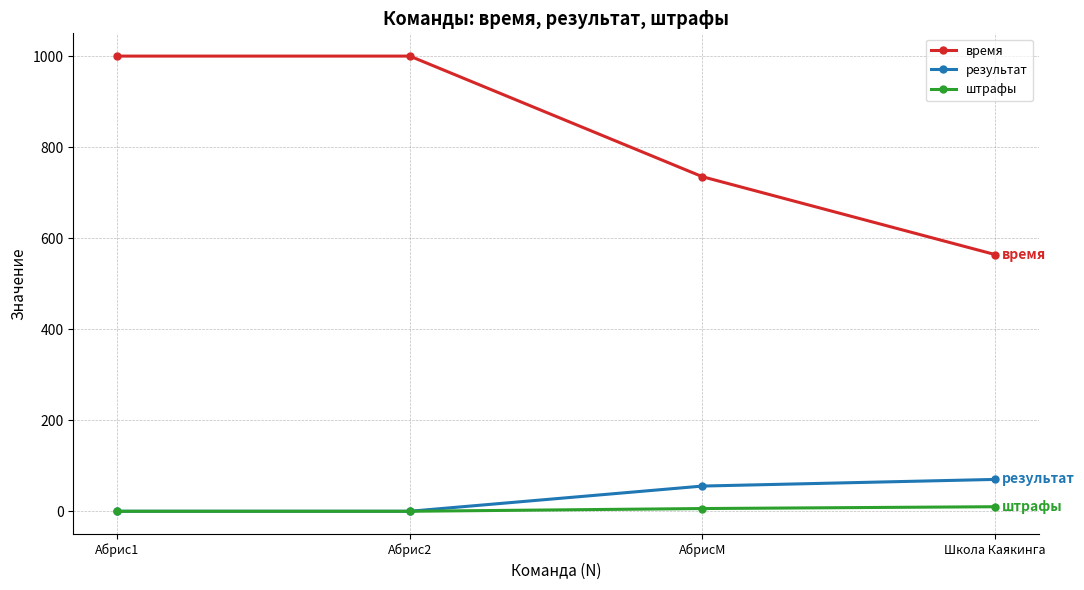

What is the difference between the highest and lowest values at Абрис1?

1000.0